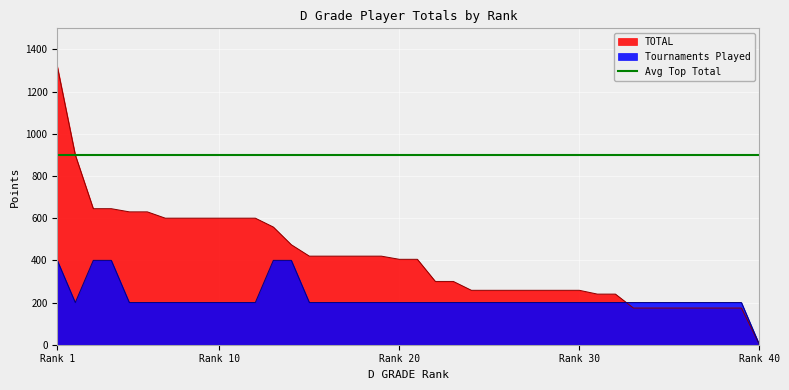

What is the difference between the second highest and second lowest values in the Tournaments Played series?

200